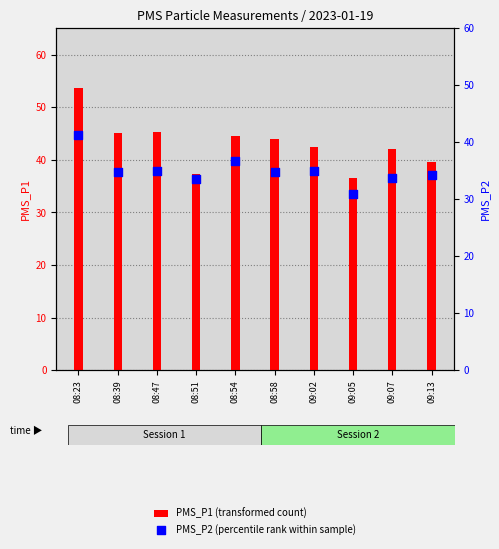

Which series has the largest total across all categories?

PMS_P1 (transformed count)